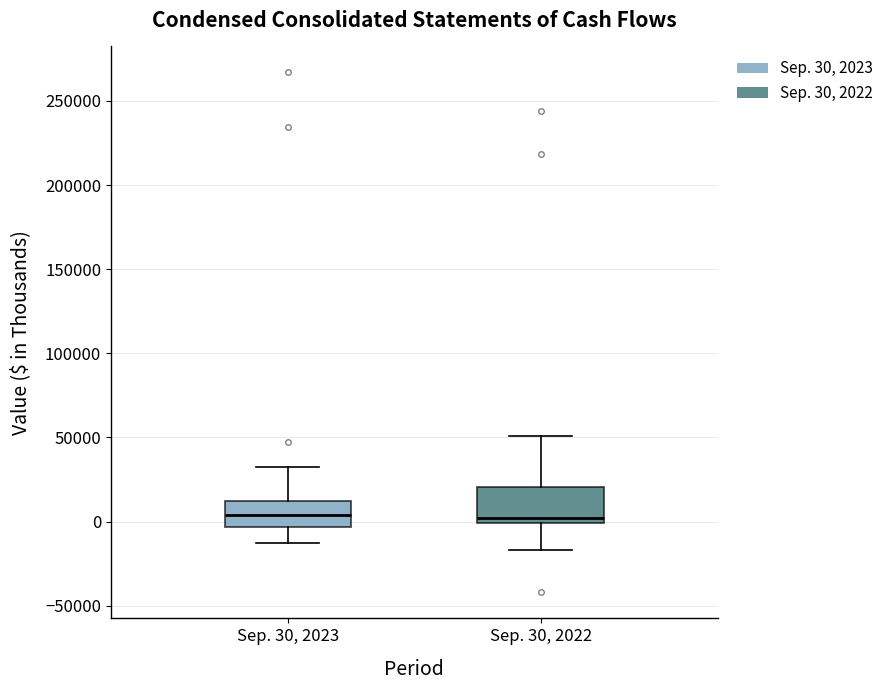

Reading left to right, transcribe this box plot: for each box, give where its median line is, the range the box spans, and where its two whiskers end, as read against the y-axis. The values are not printed on the chart, so give them approximately, as read against the axis.

Sep. 30, 2023: median 5000, box -5000 to 10000, whiskers -15000 to 30000
Sep. 30, 2022: median 0 (just above the box's lower edge), box 0 to 20000, whiskers -15000 to 50000